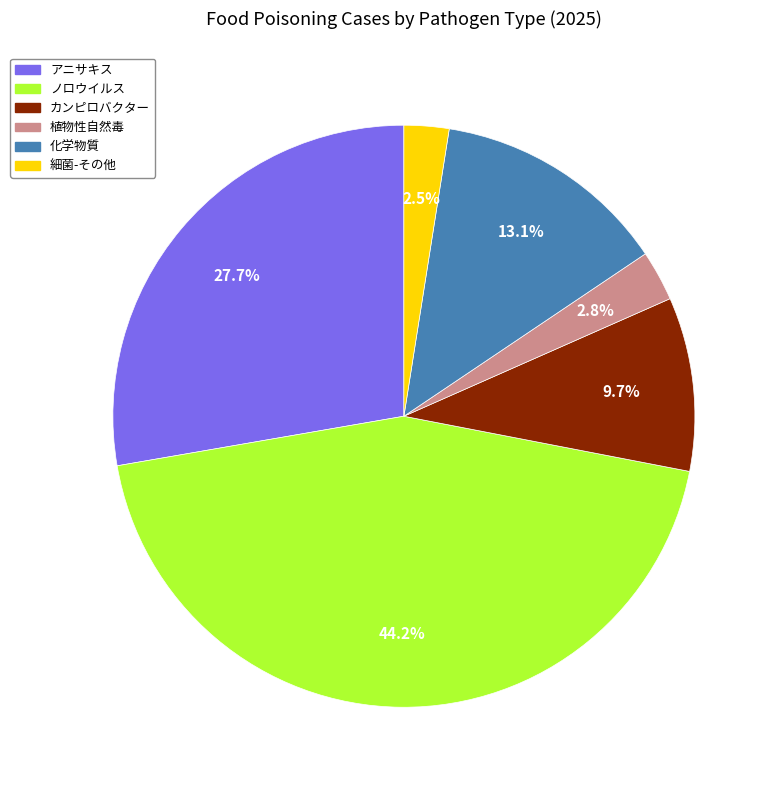

Is there any slice that represents more than half of the pie?

No